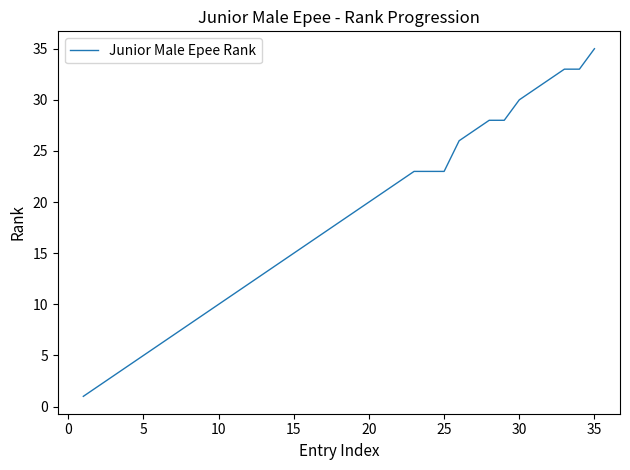

What is the maximum value shown in the chart?

35